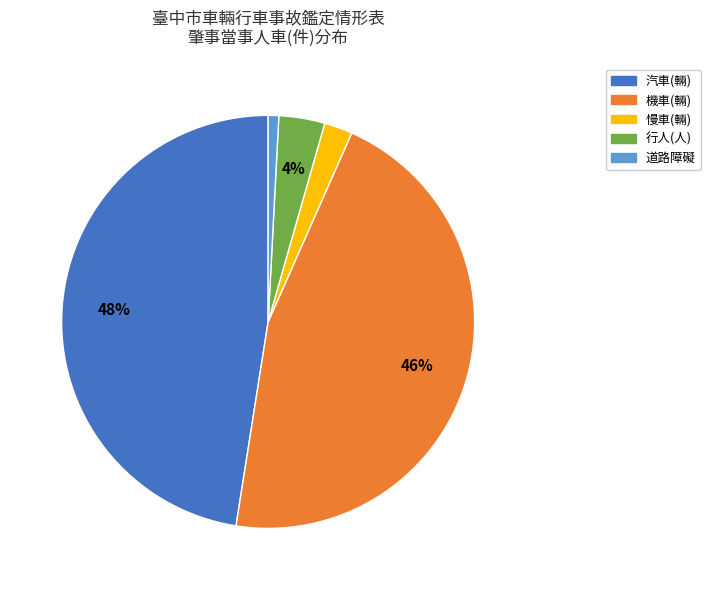

Which category has the smallest portion of the pie?

道路障礙